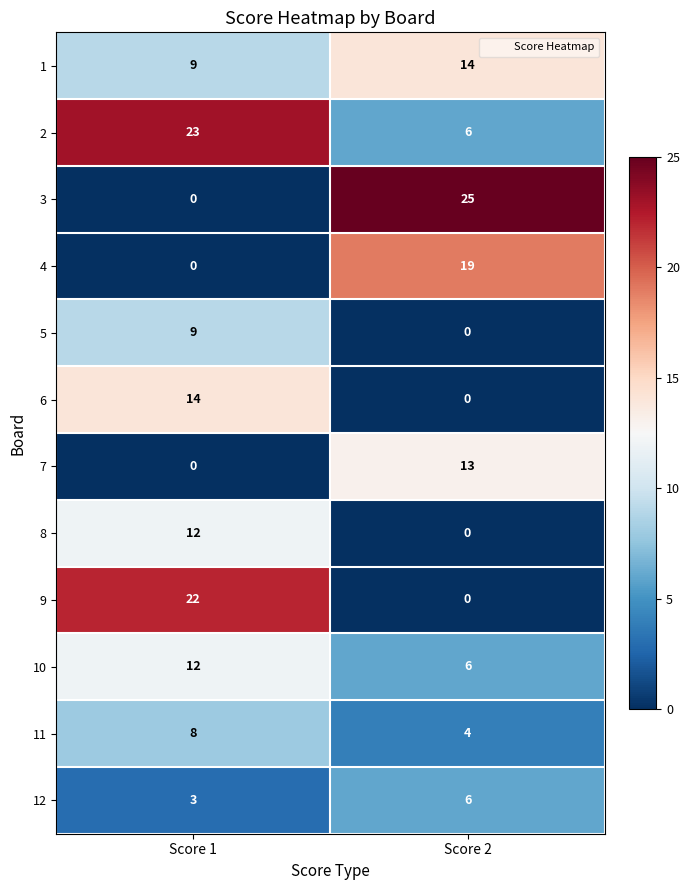

What is the highest value of the 8 series?

12